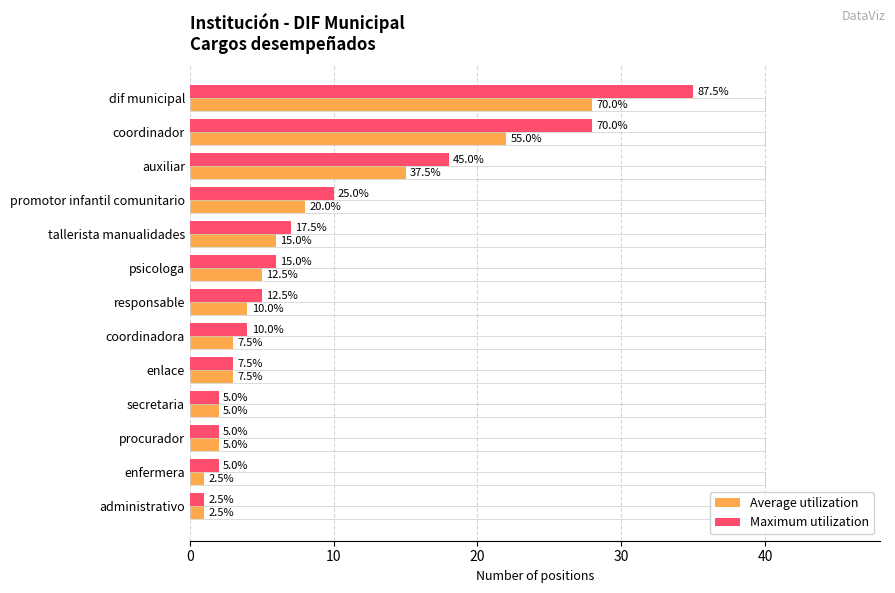

What are all the series names shown in the legend?

Average utilization, Maximum utilization